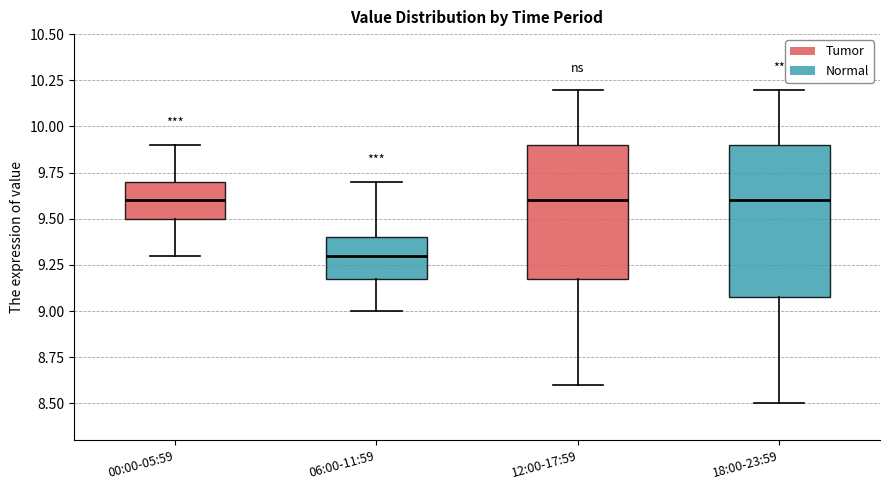

Reading left to right, read every box against the y-axis: the position of its median line, the range the box covers, and the ends of its whiskers. The values are not printed on the chart, so give them approximately, as read against the axis.

00:00-05:59: median 9.6, box 9.5 to 9.7, whiskers 9.3 to 9.9
06:00-11:59: median 9.3, box 9.2 to 9.4, whiskers 9.0 to 9.7
12:00-17:59: median 9.6, box 9.2 to 9.9, whiskers 8.6 to 10.2
18:00-23:59: median 9.6, box 9.1 to 9.9, whiskers 8.5 to 10.2